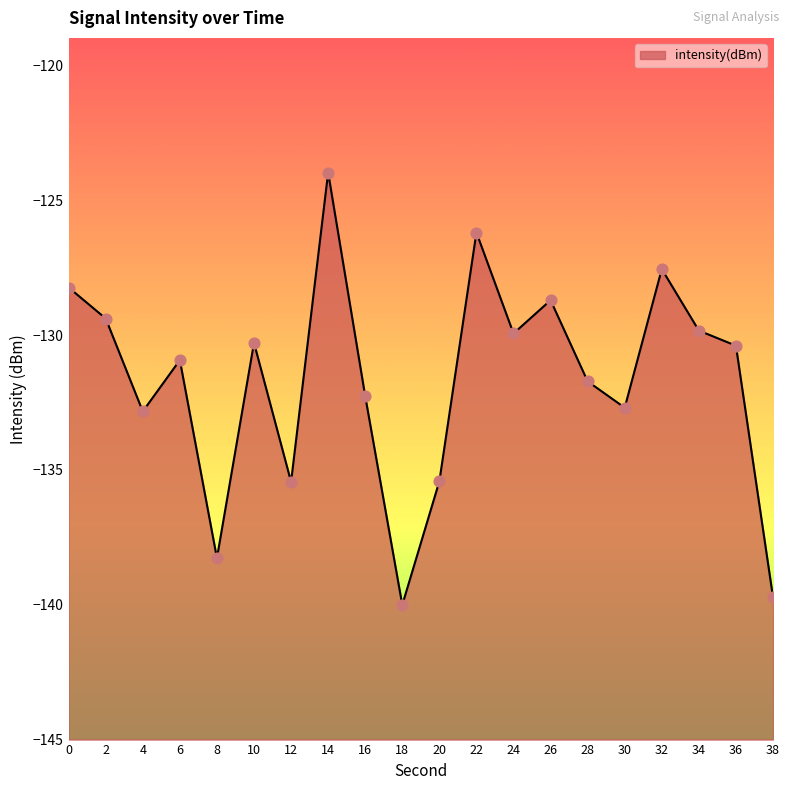

What is the change in value from 26 to 32?

+1.2